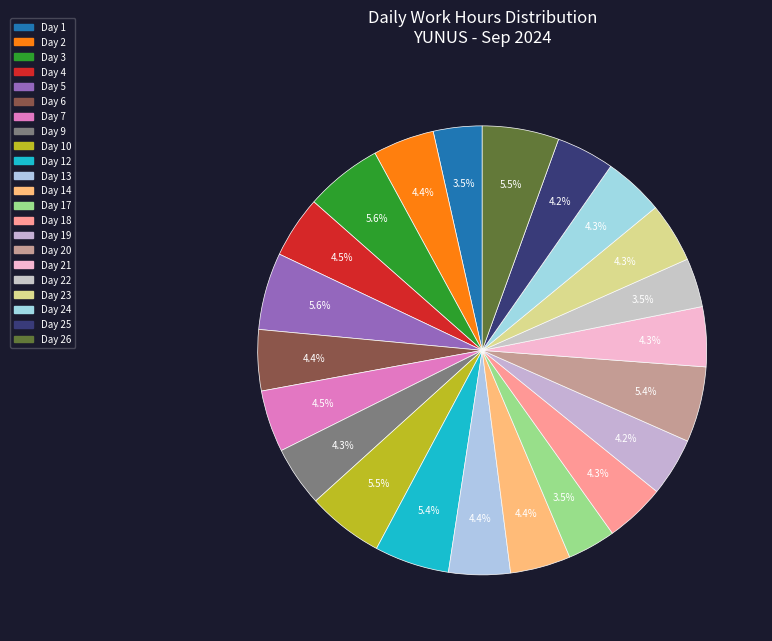

Rank the categories by value from lowest to highest.

Day 17, Day 1, Day 22, Day 25, Day 19, Day 21, Day 23, Day 24, Day 18, Day 9, Day 14, Day 6, Day 2, Day 13, Day 4, Day 7, Day 12, Day 20, Day 10, Day 26, Day 5, Day 3